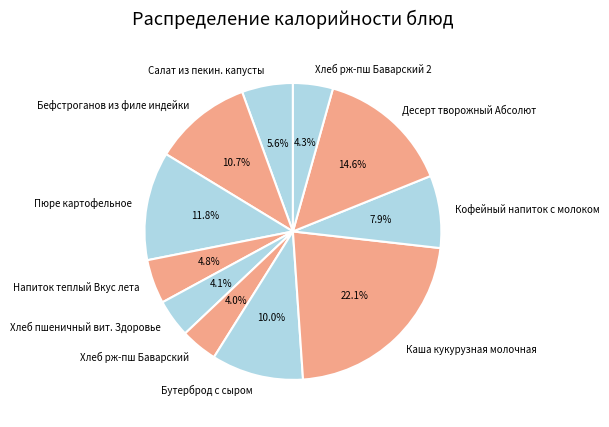

How much of the chart is everything except Хлеб рж-пш Баварский 2?

95.7%